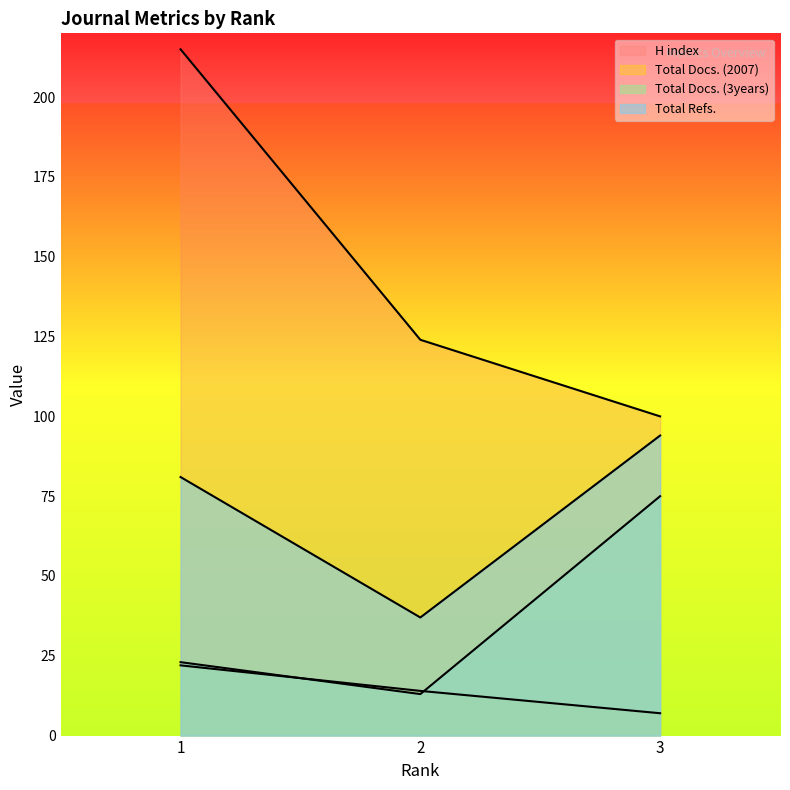

What is the value of the H index point at the 3rd from the left?

100